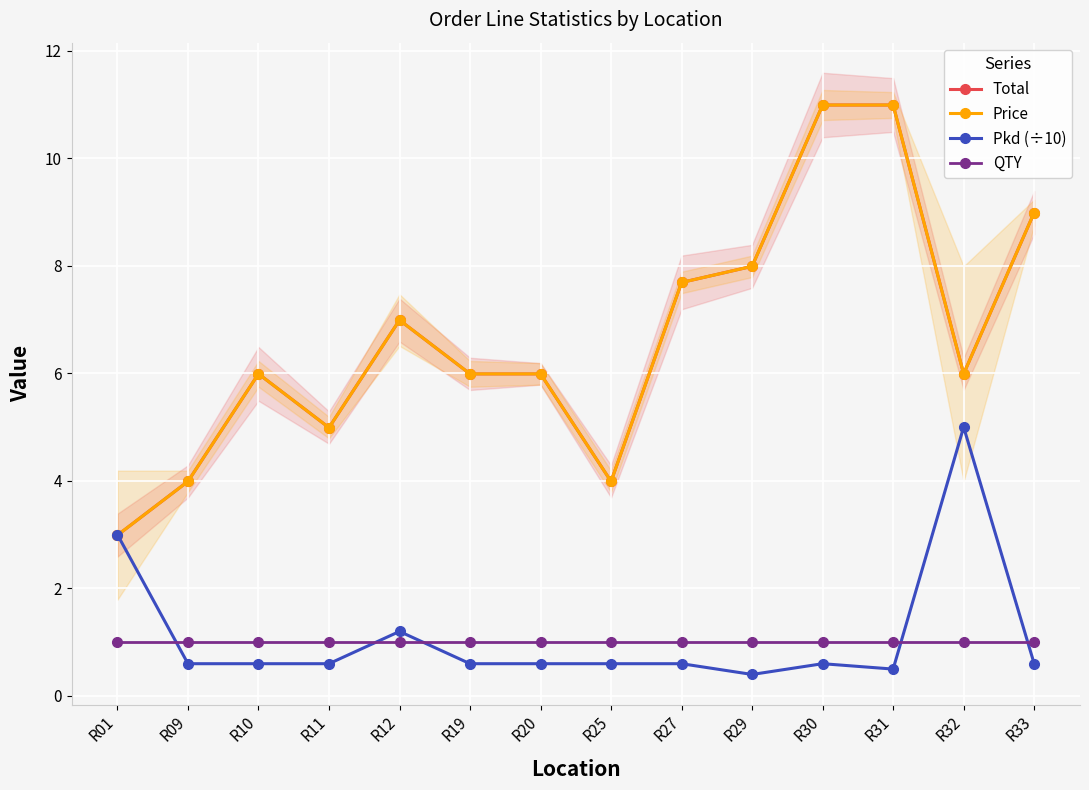

In Total, how many points are higher than both neighbors (excluding endpoints)?

2